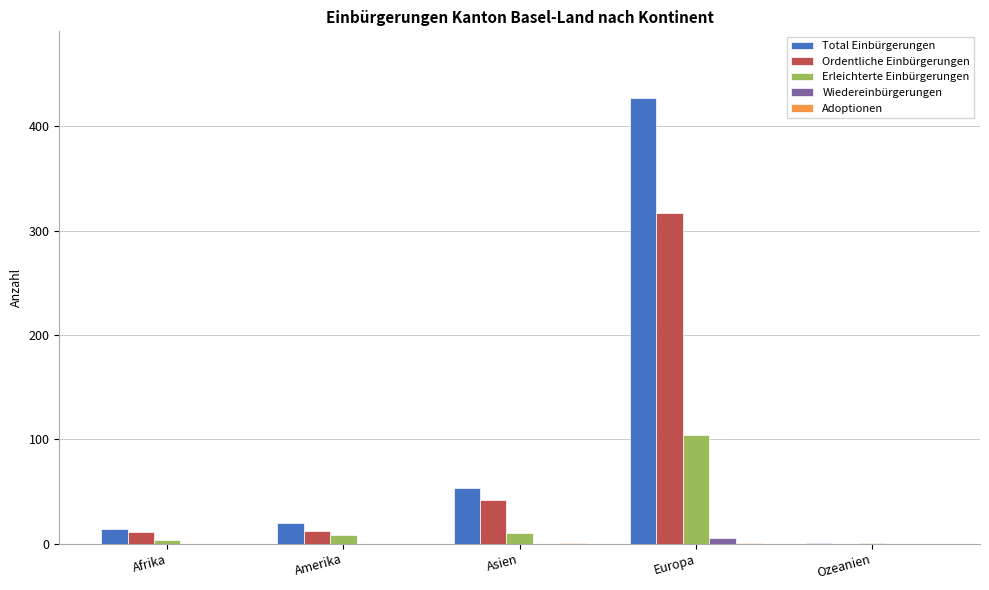

At which category is the sum across all series the highest?

Europa